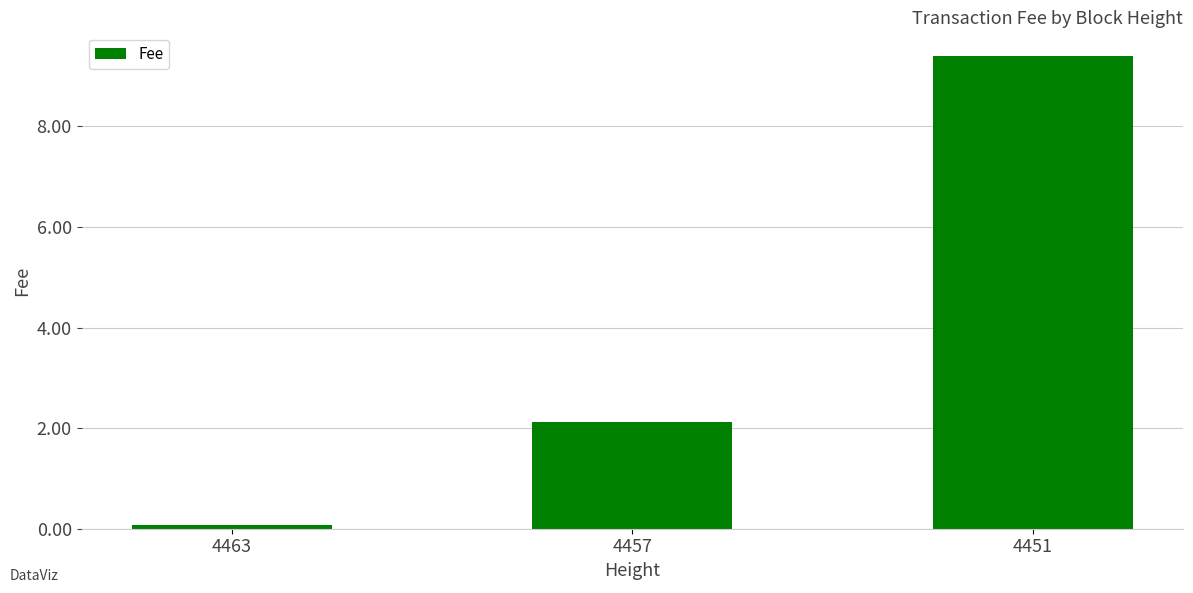

Rank the categories by value from highest to lowest.

4451, 4457, 4463